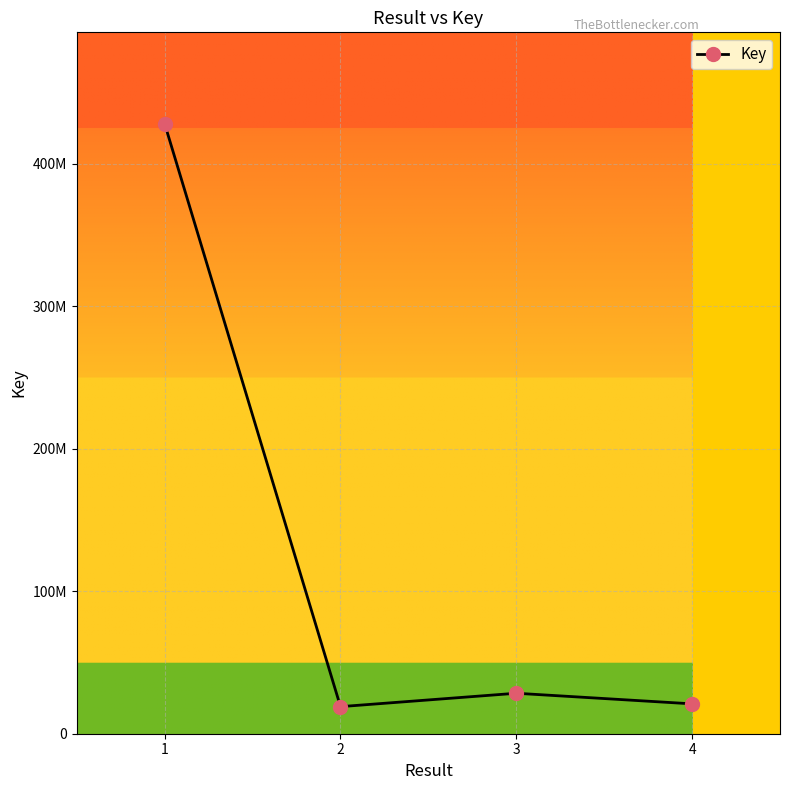

Is this an area chart (filled region under the line)?

No